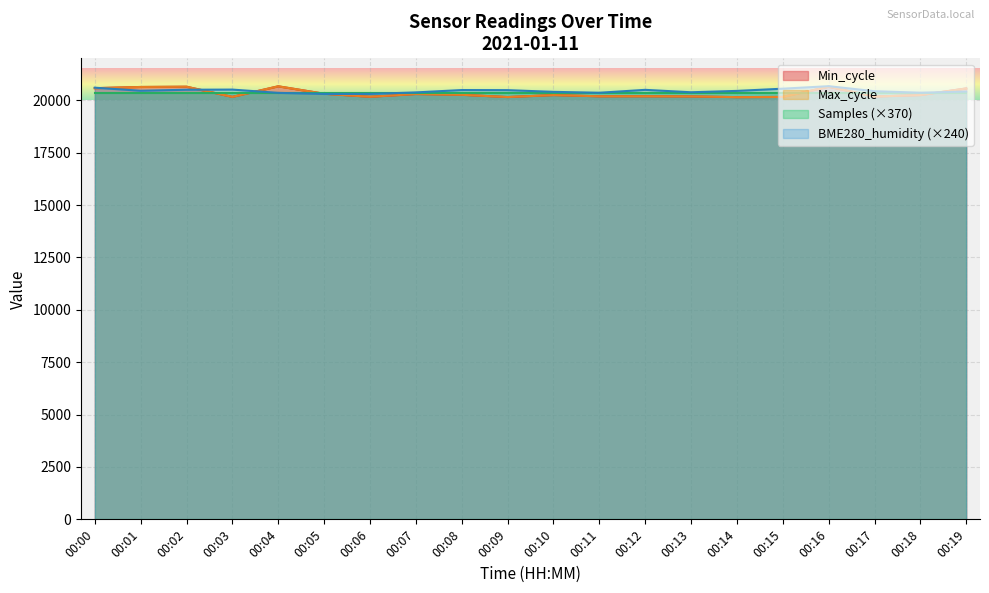

At which label is Max_cycle closest to 20407?

00:05